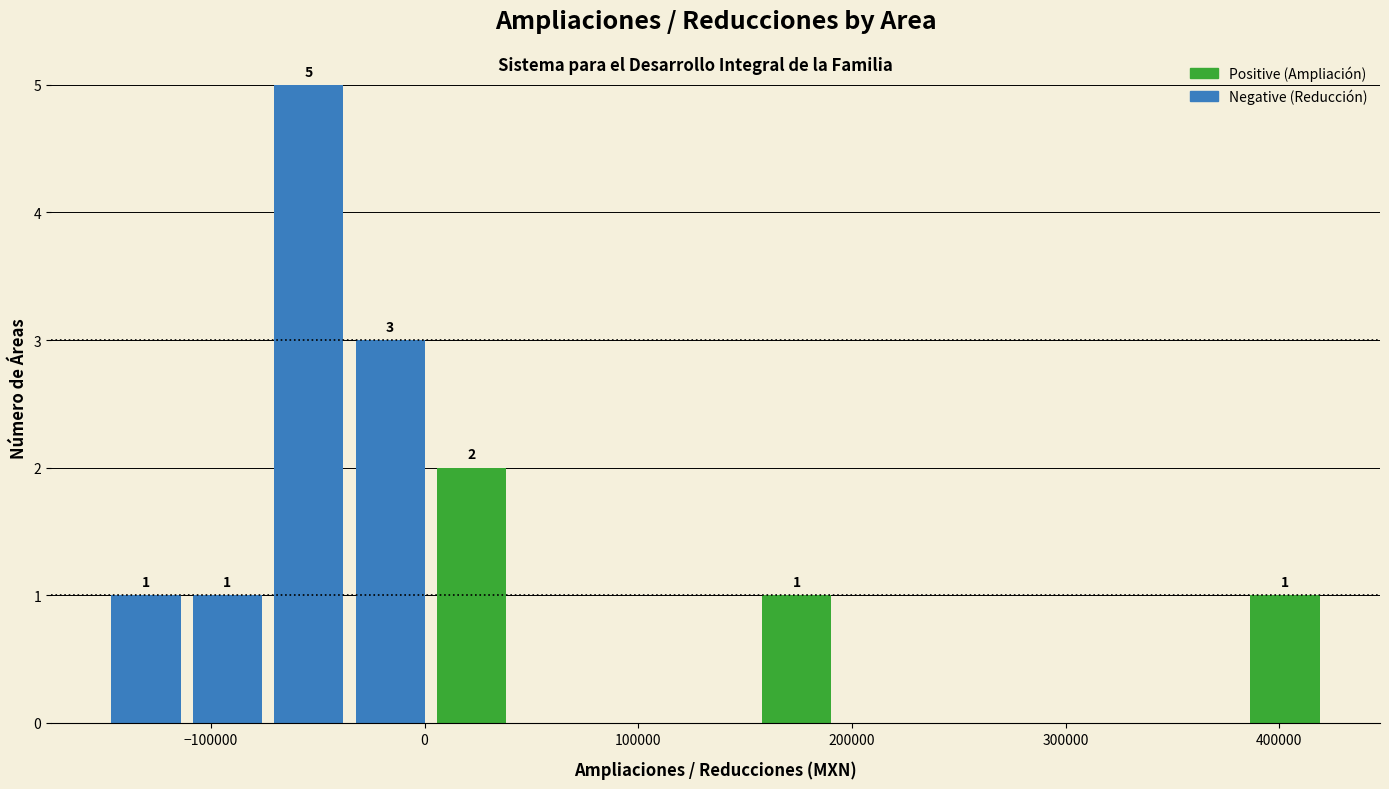

Around what value on the x-axis is the tallest bar? Give the approximate position of its centre, as read against the axis.

-50000